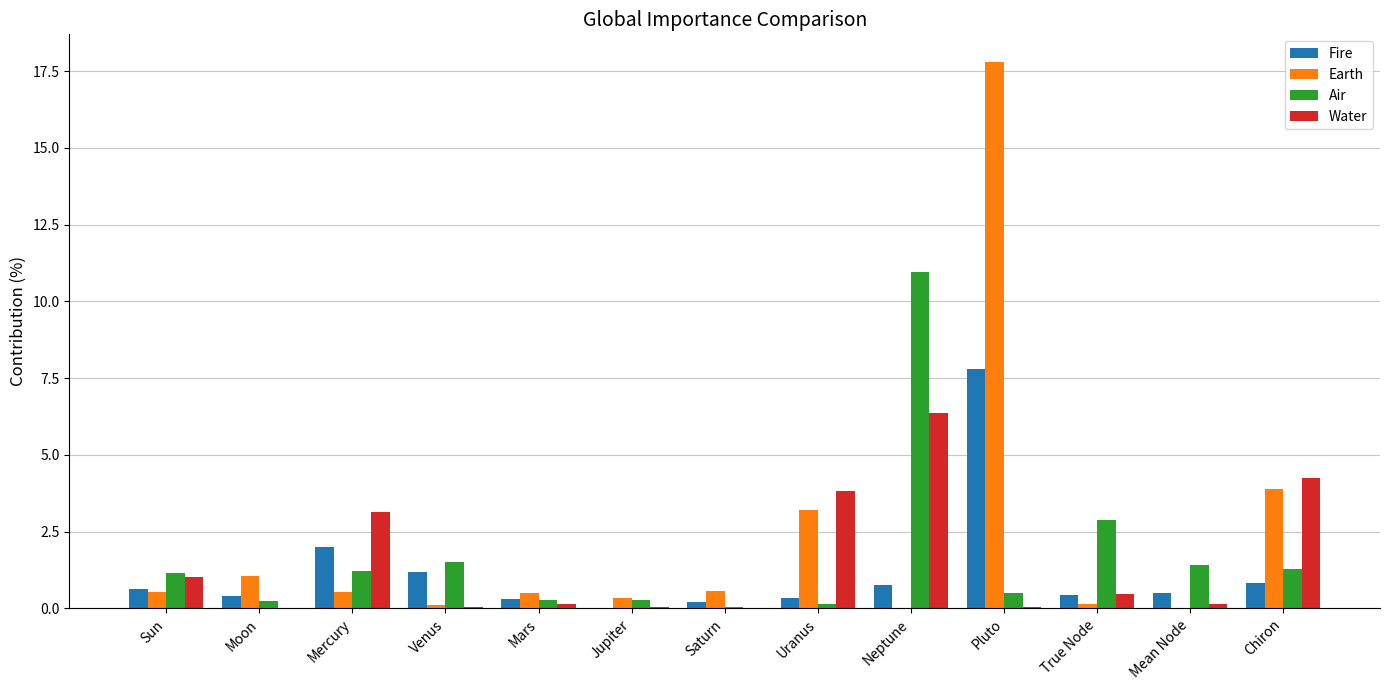

What is the total value across all series at Saturn?

0.8